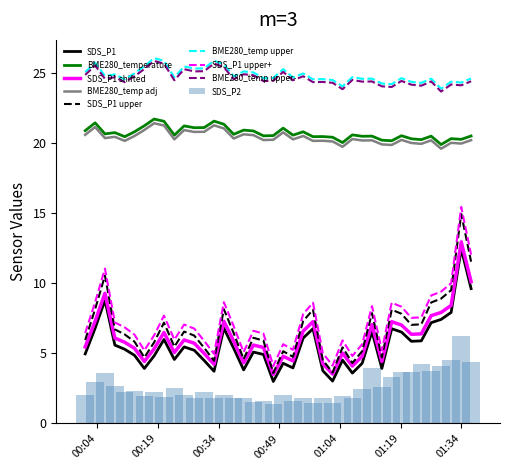

True or false: BME280_temperature and BME280_temp upper intersect in this chart.

False